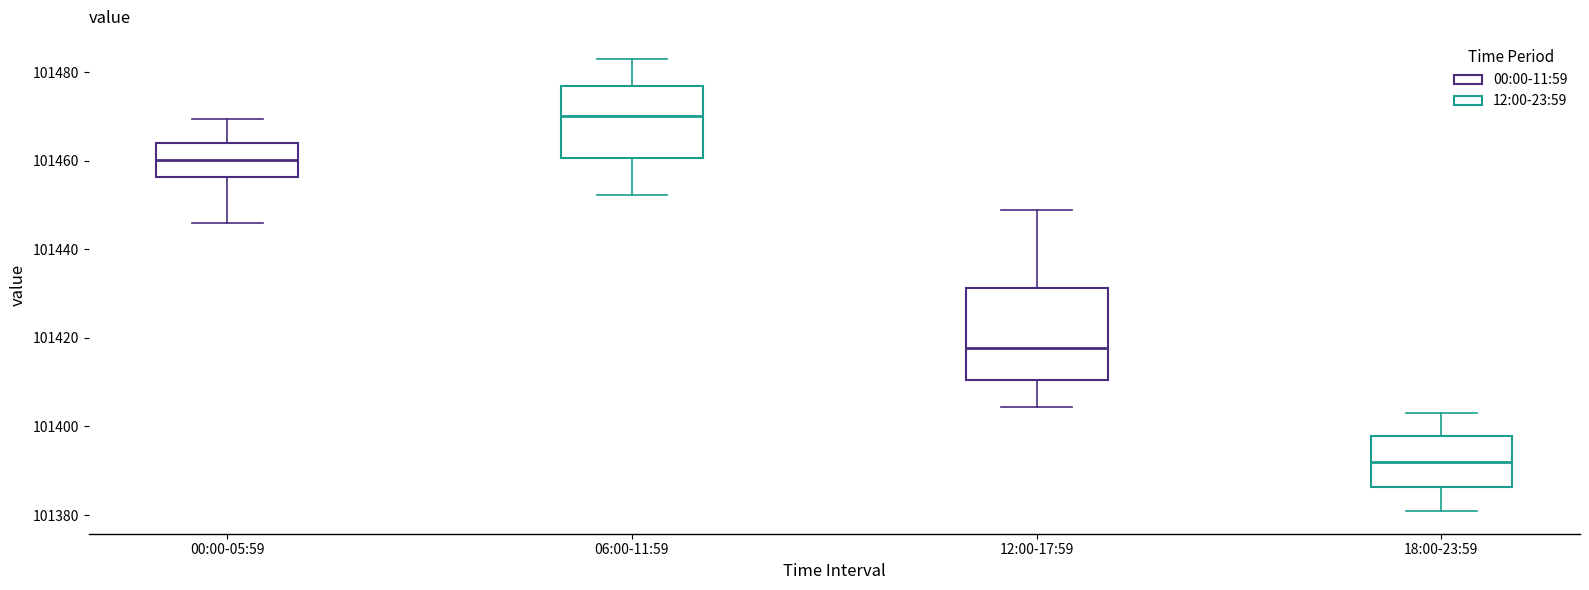

Where does the upper whisker of the box for 00:00-05:59 end on the y-axis? The values are not printed on the chart, so give them approximately, as read against the axis.

101470